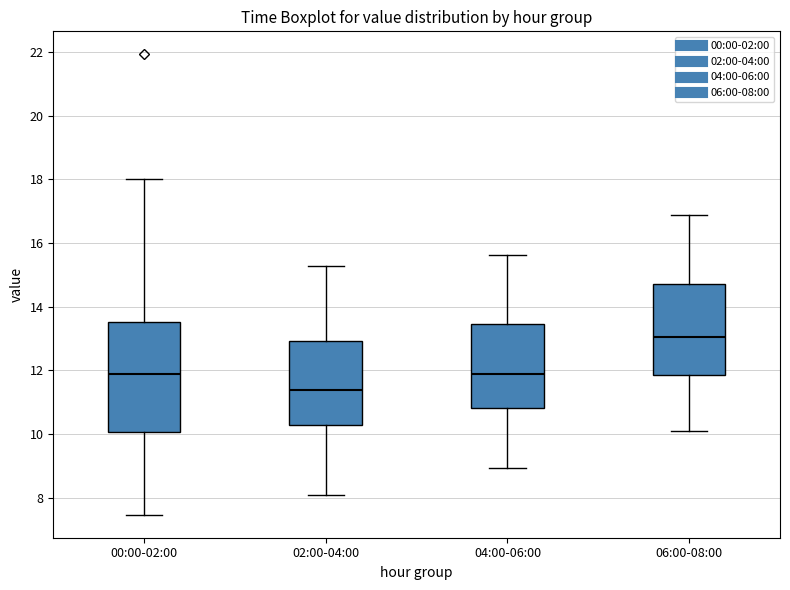

Reading left to right, read every box against the y-axis: the position of its median line, the range the box covers, and the ends of its whiskers. The values are not printed on the chart, so give them approximately, as read against the axis.

00:00-02:00: median 12.0, box 10.0 to 13.6, whiskers 7.4 to 18.0
02:00-04:00: median 11.4, box 10.2 to 13.0, whiskers 8.2 to 15.2
04:00-06:00: median 12.0, box 10.8 to 13.4, whiskers 9.0 to 15.6
06:00-08:00: median 13.0, box 11.8 to 14.8, whiskers 10.2 to 16.8